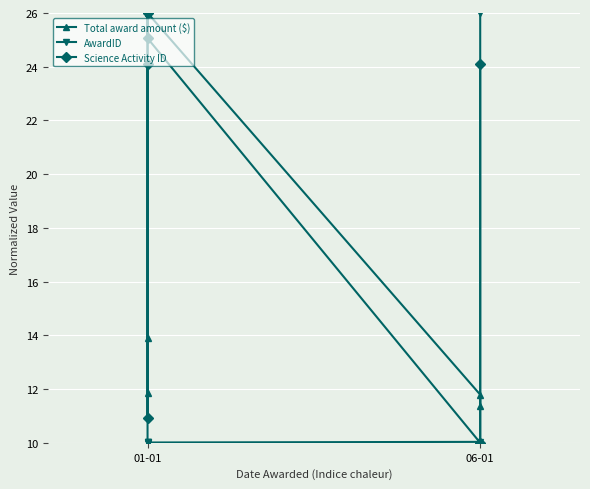

How many values in the Science Activity ID series exceed 24?

4